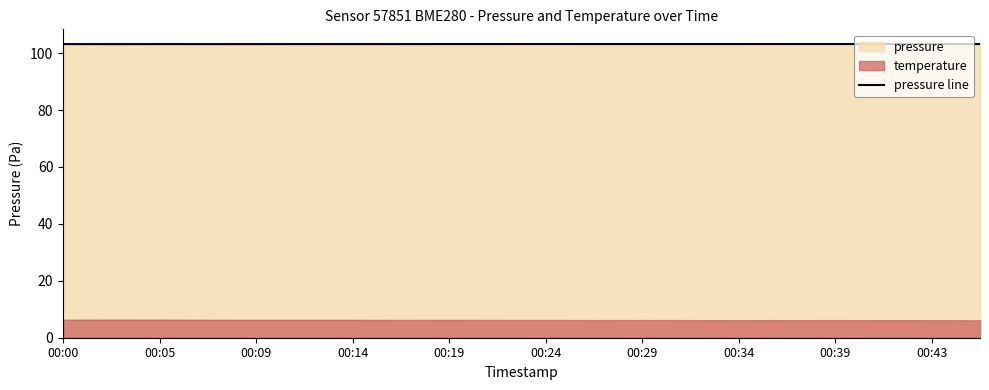

Reading left to right, list all the values displayed in this chart.

103.2	103.2	103.2	103.2	103.2	103.2	103.2	103.2	103.2	103.2	103.2	103.2	103.2	103.2	103.2	103.2	103.2	103.2	103.2	103.2